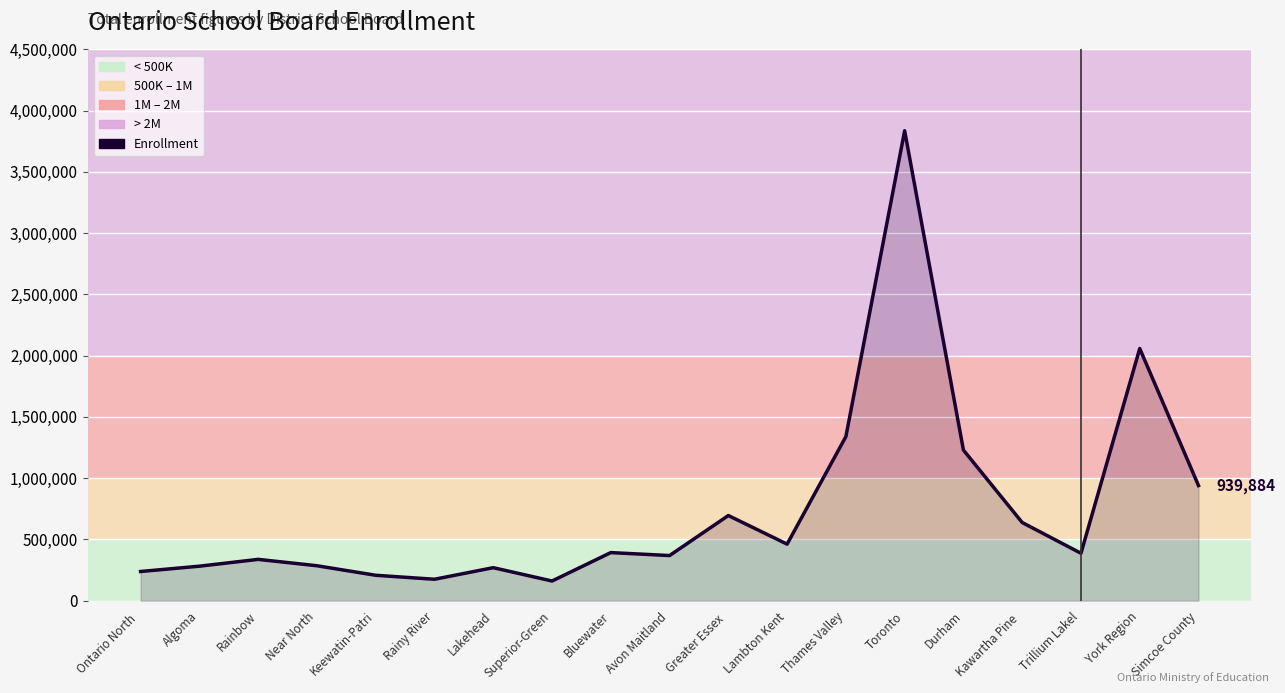

The chart shows a value of 2141988 at Durham. True or false?

False